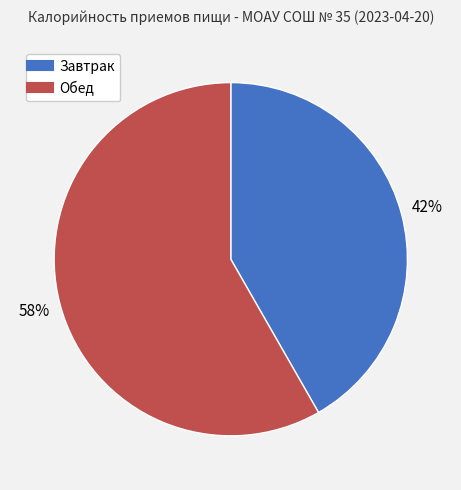

Is there a majority slice in this chart?

Yes